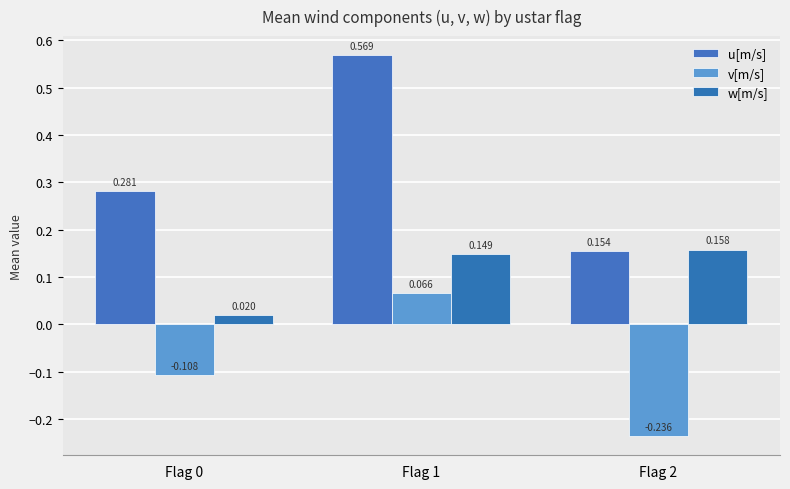

Count the number of data series in this chart.

3